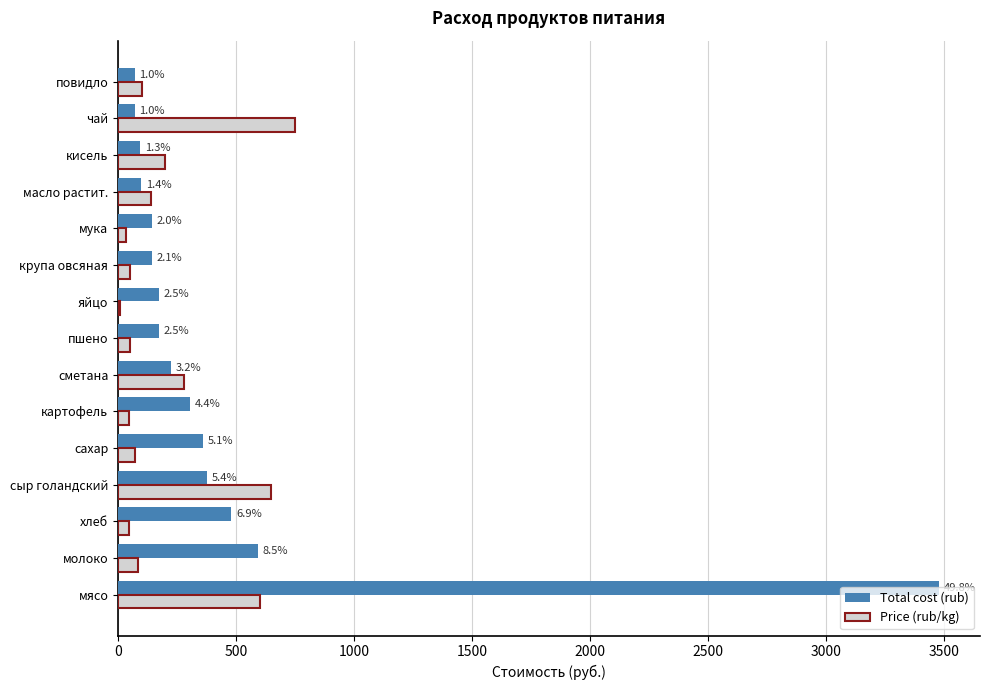

What are all the series names shown in the legend?

Total cost (rub), Price (rub/kg)